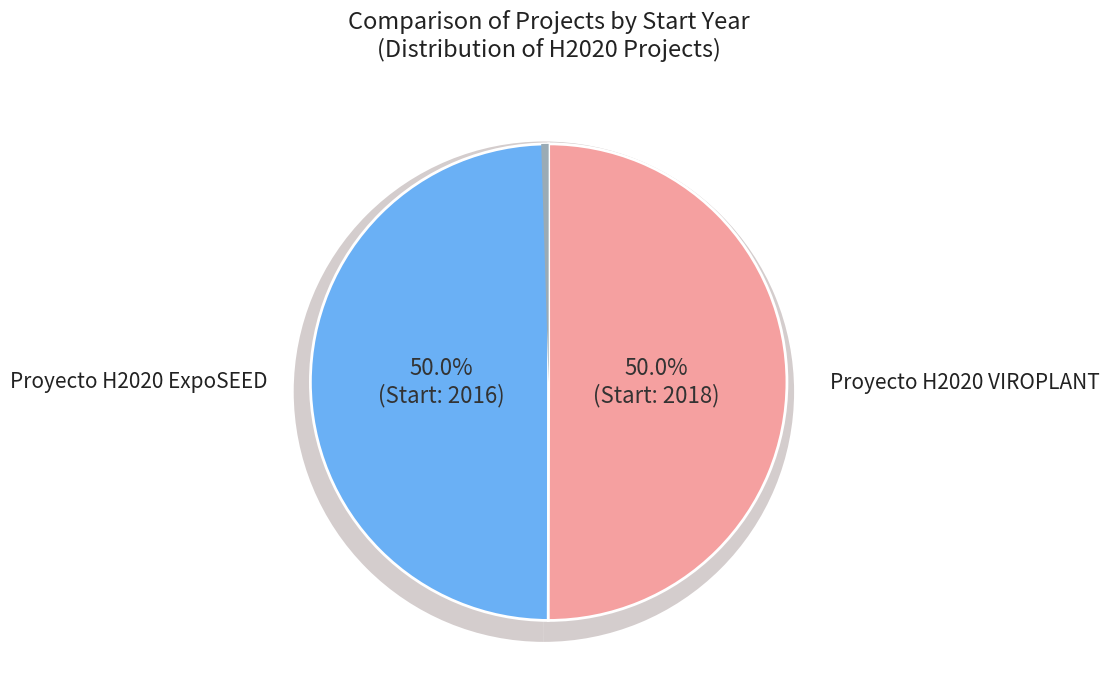

What percentage is NOT represented by Proyecto H2020 VIROPLANT?

50.0%